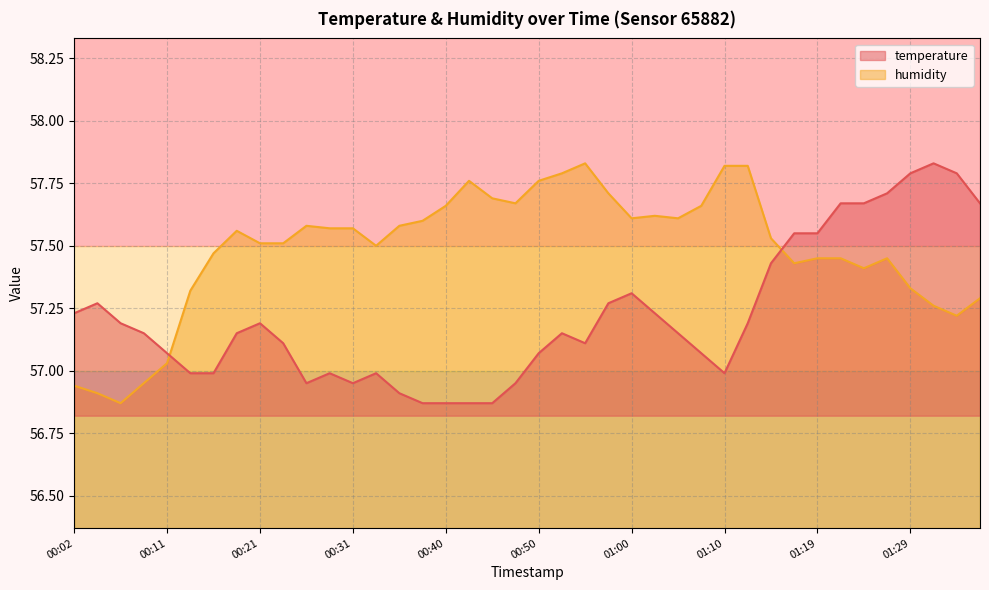

Does the chart have visible grid lines?

Yes